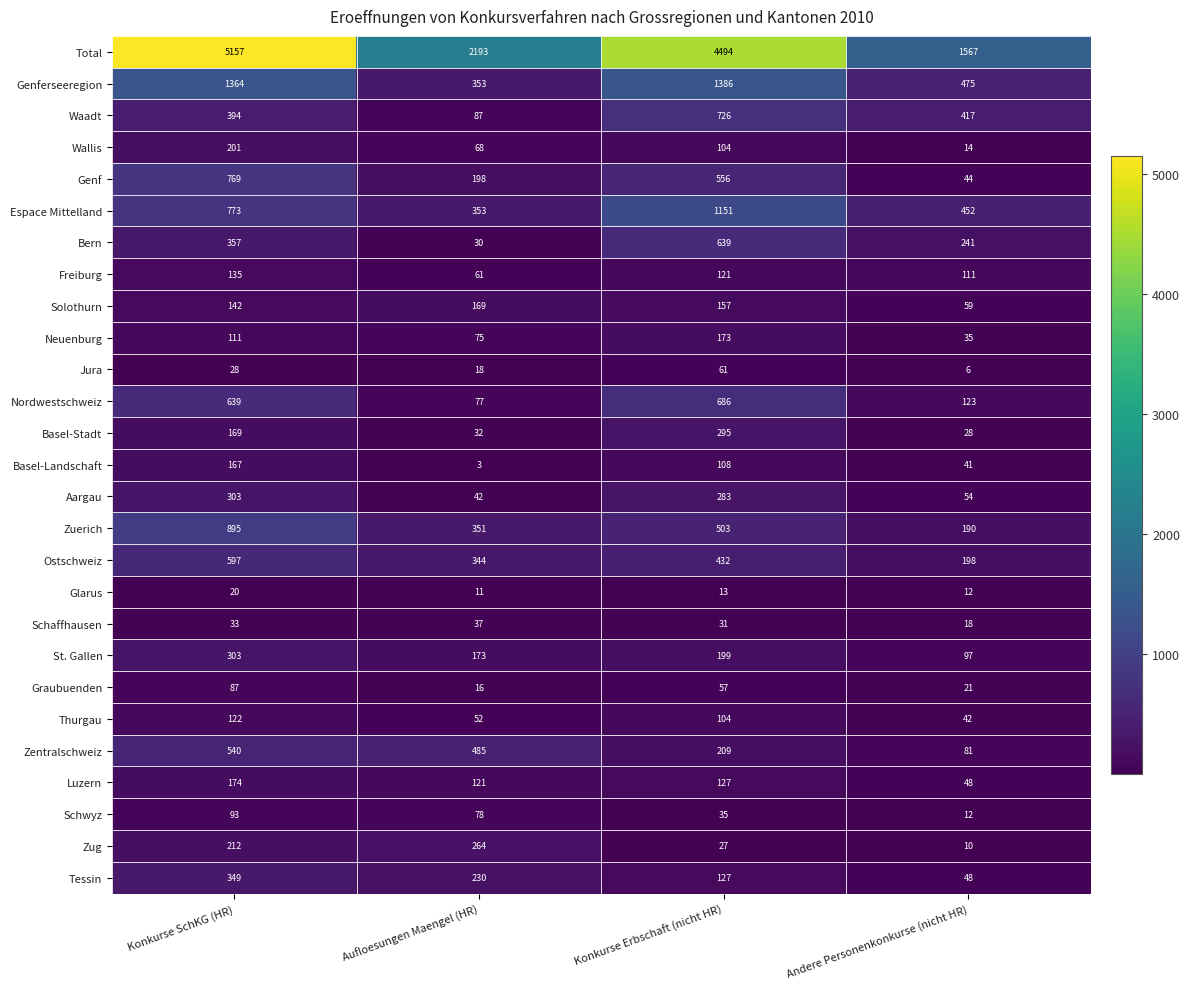

At which category is the sum across all series the highest?

Konkurse SchKG (HR)